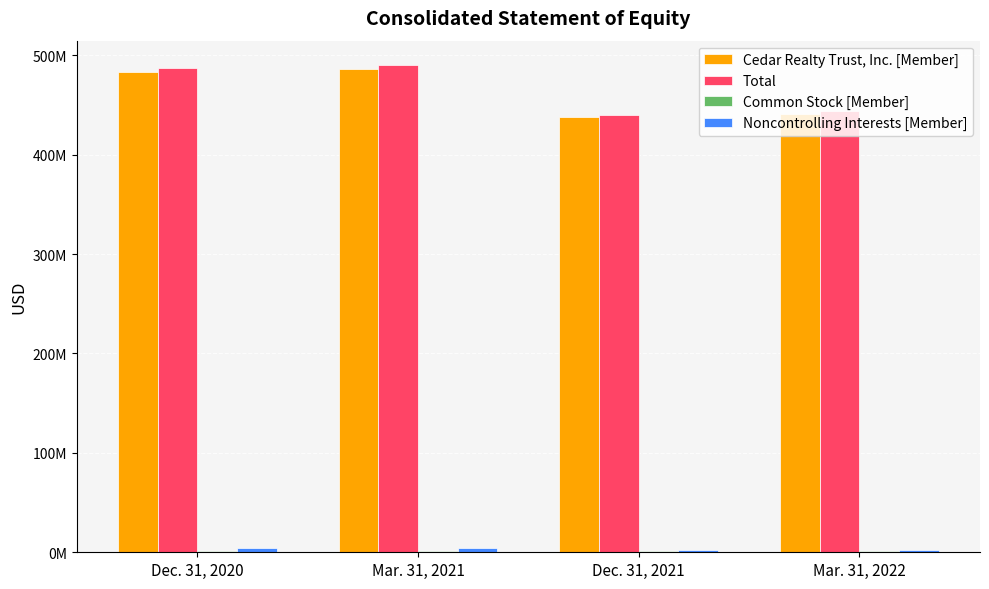

Read the Noncontrolling Interests [Member] value at Mar. 31, 2021, to the nearest 10.

4103000